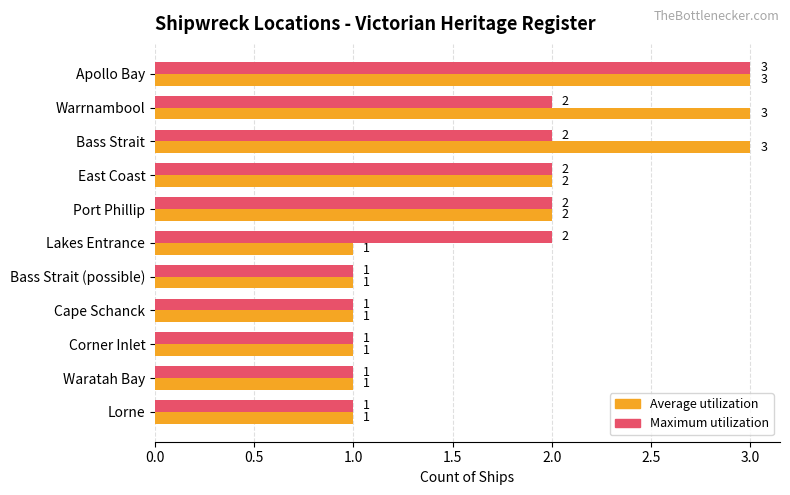

What is the average value of the Average utilization series?

2